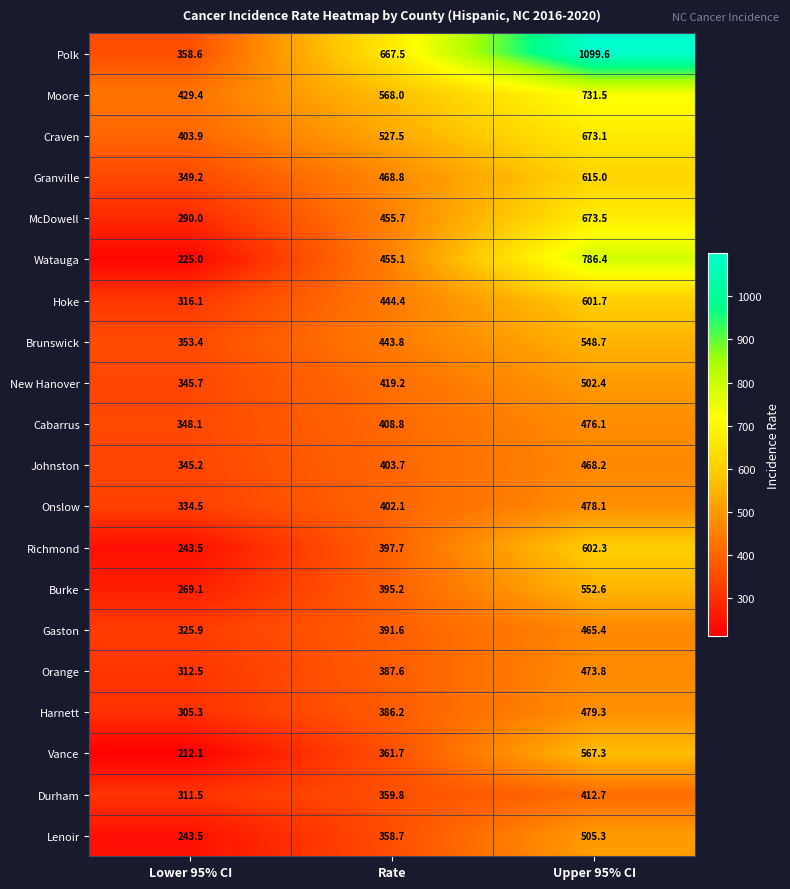

Is it true that Polk equals 667.5 at Rate?

True